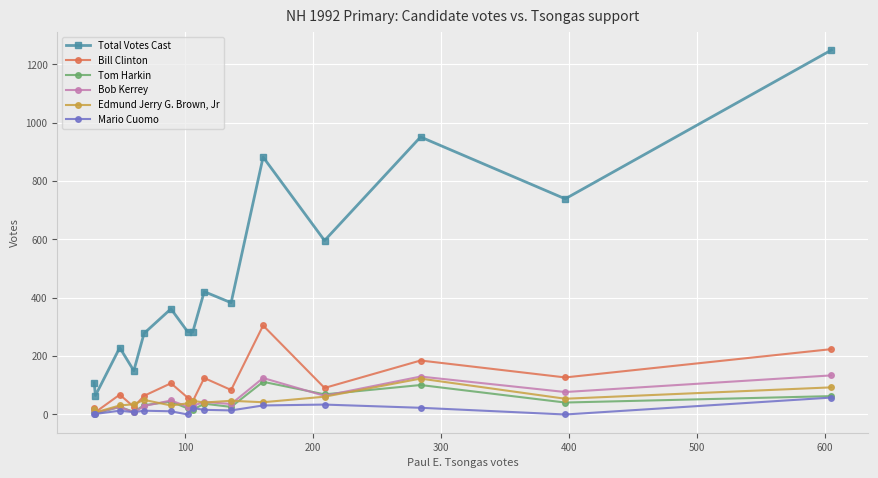

Which series has the widest spread of values?

Total Votes Cast